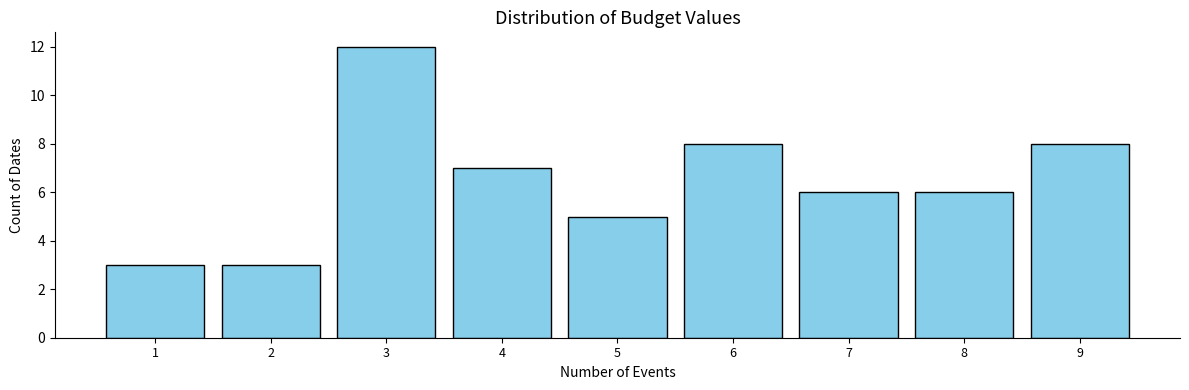

Reading left to right, extract all data points from this chart.

1=3	2=3	3=12	4=7	5=5	6=8	7=6	8=6	9=8